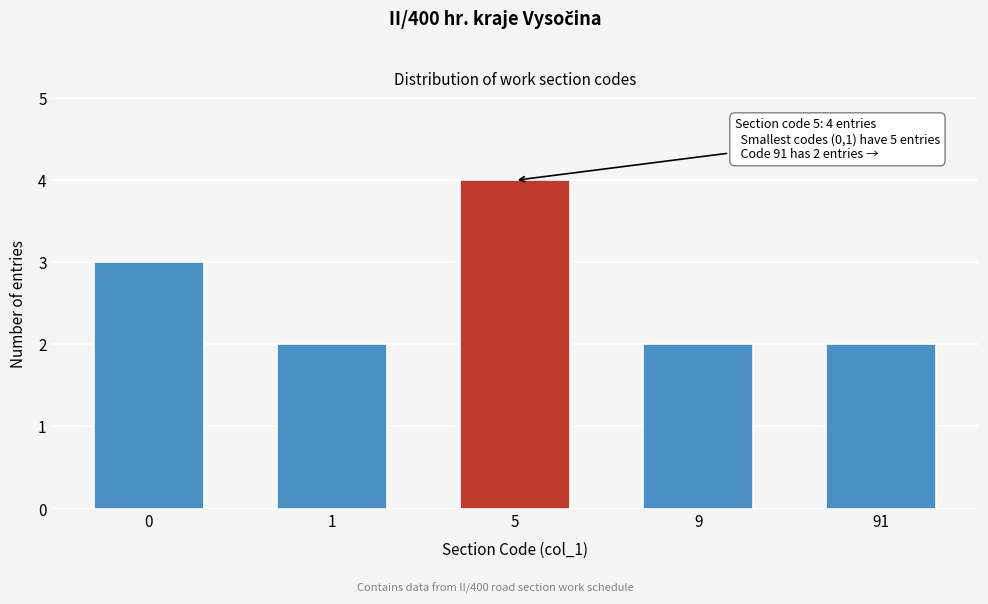

Reading left to right, transcribe all the data shown in this chart.

0=3	1=2	5=4	9=2	91=2